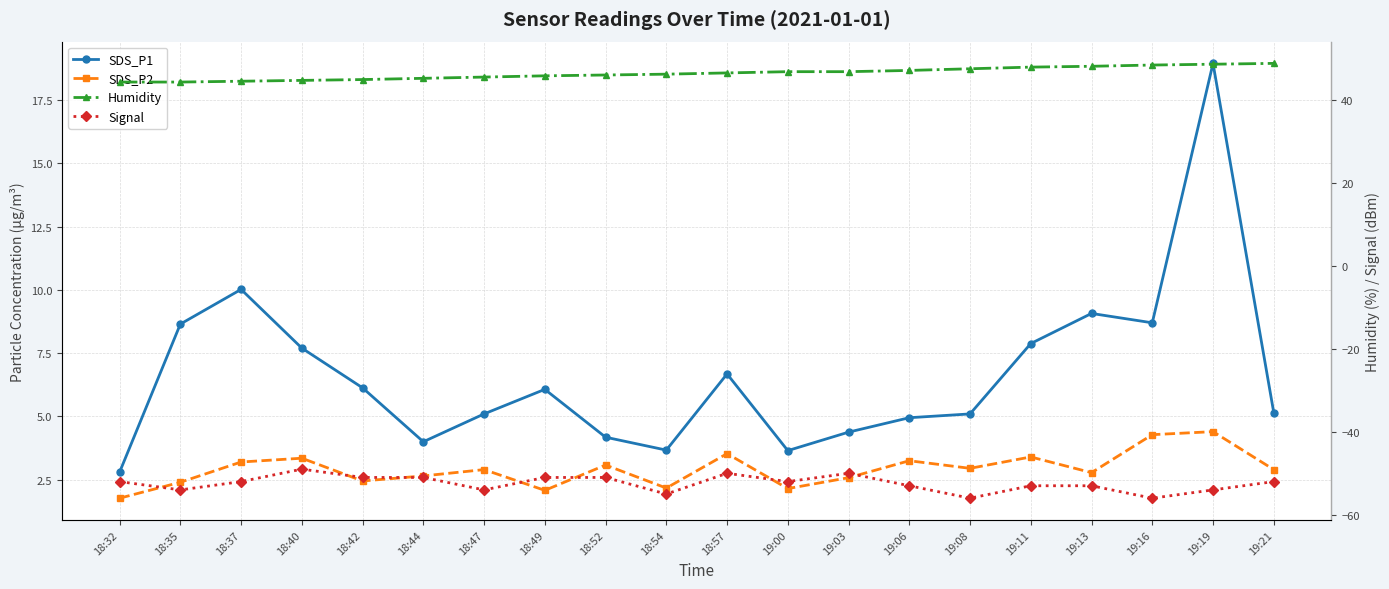

True or false: SDS_P2 and Humidity intersect in this chart.

False